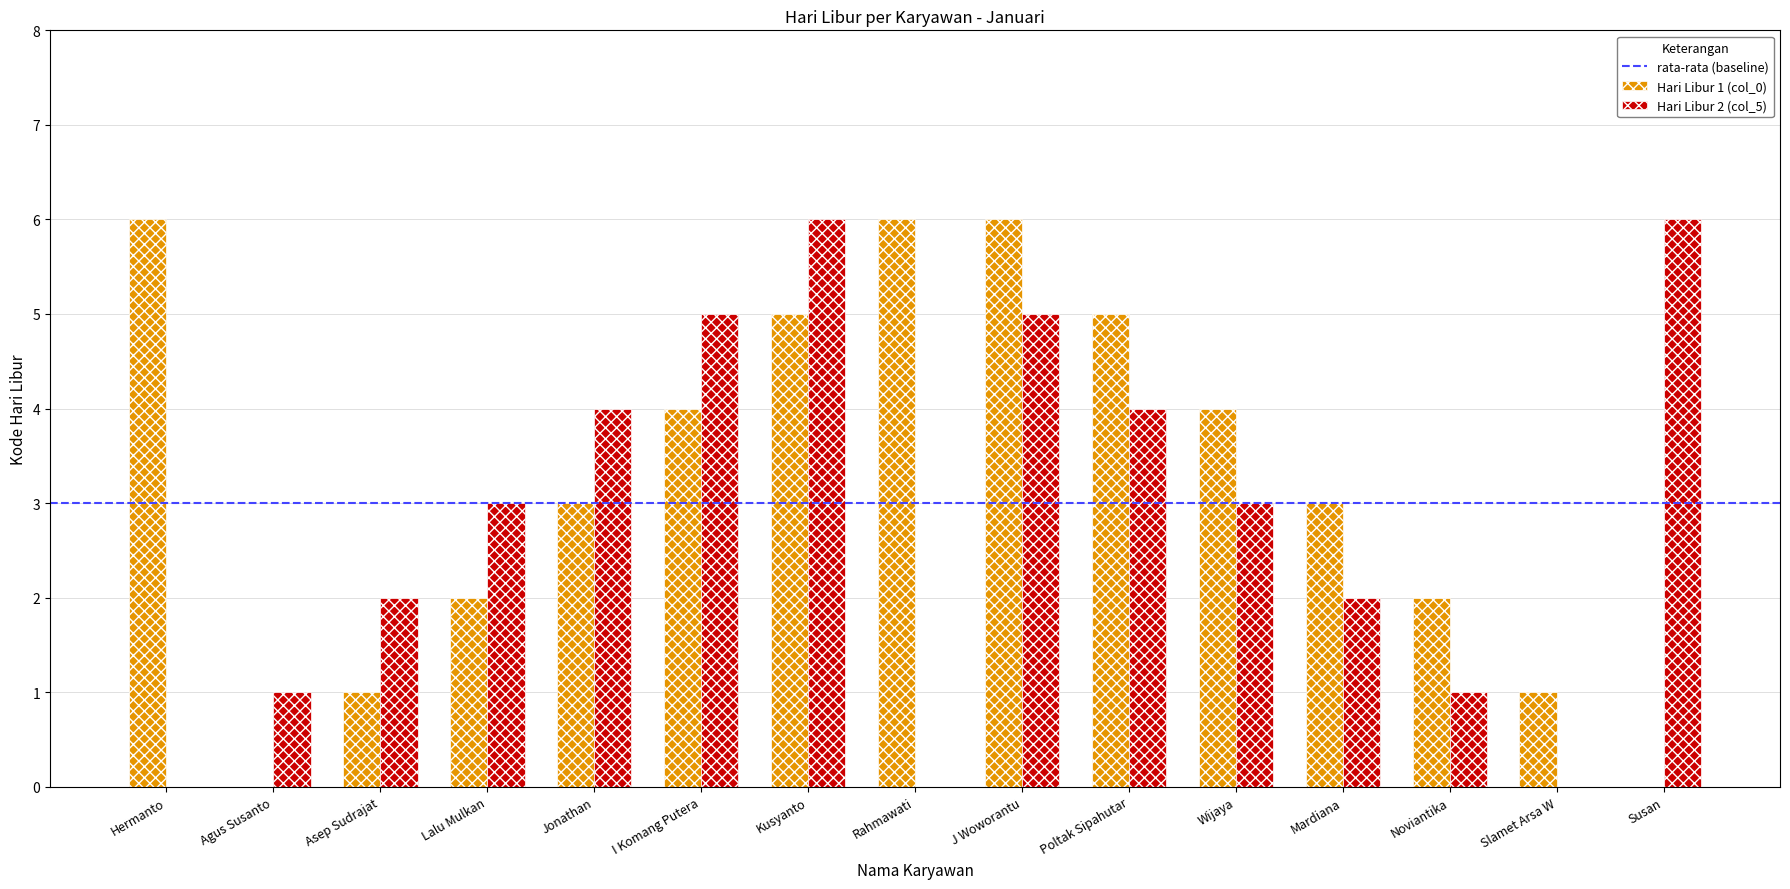

The value of Hari Libur 1 (col_0) at Agus Susanto is 0. True or false?

True